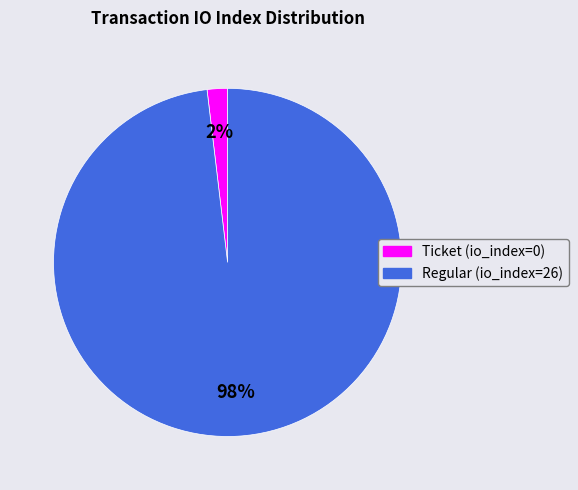

To the nearest percent, what percentage of the pie is Regular (io_index=26)?

98%